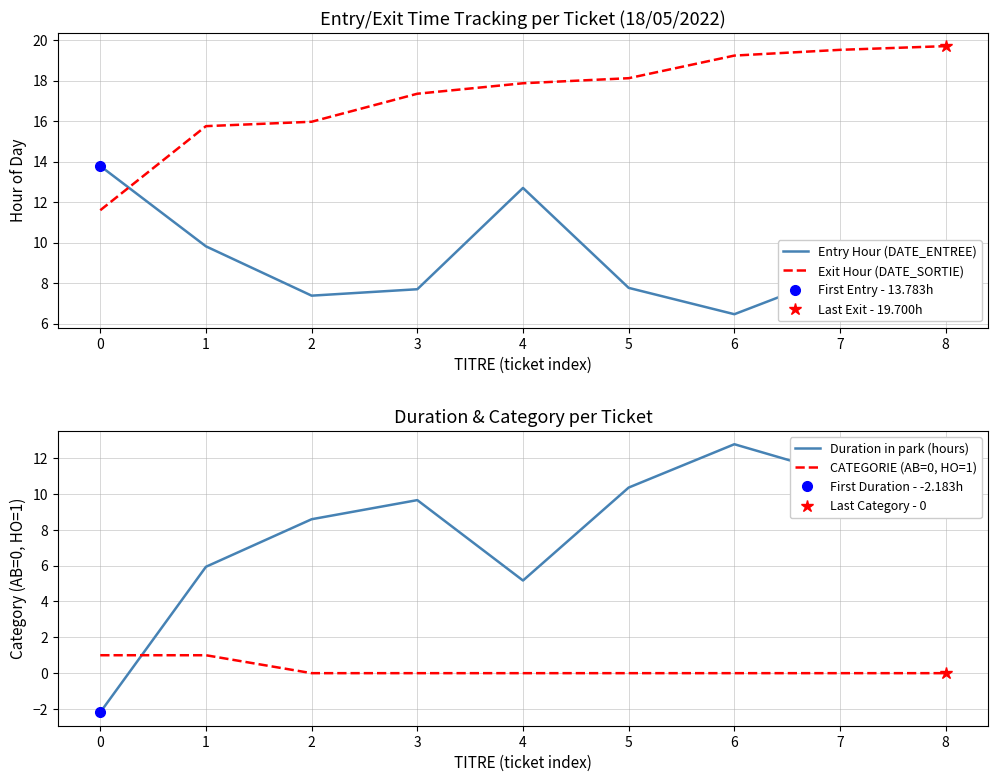

At 4, list the series in order from smallest to largest.

CATEGORIE (AB=0, HO=1), Duration in park (hours), Entry Hour (DATE_ENTREE), Exit Hour (DATE_SORTIE)